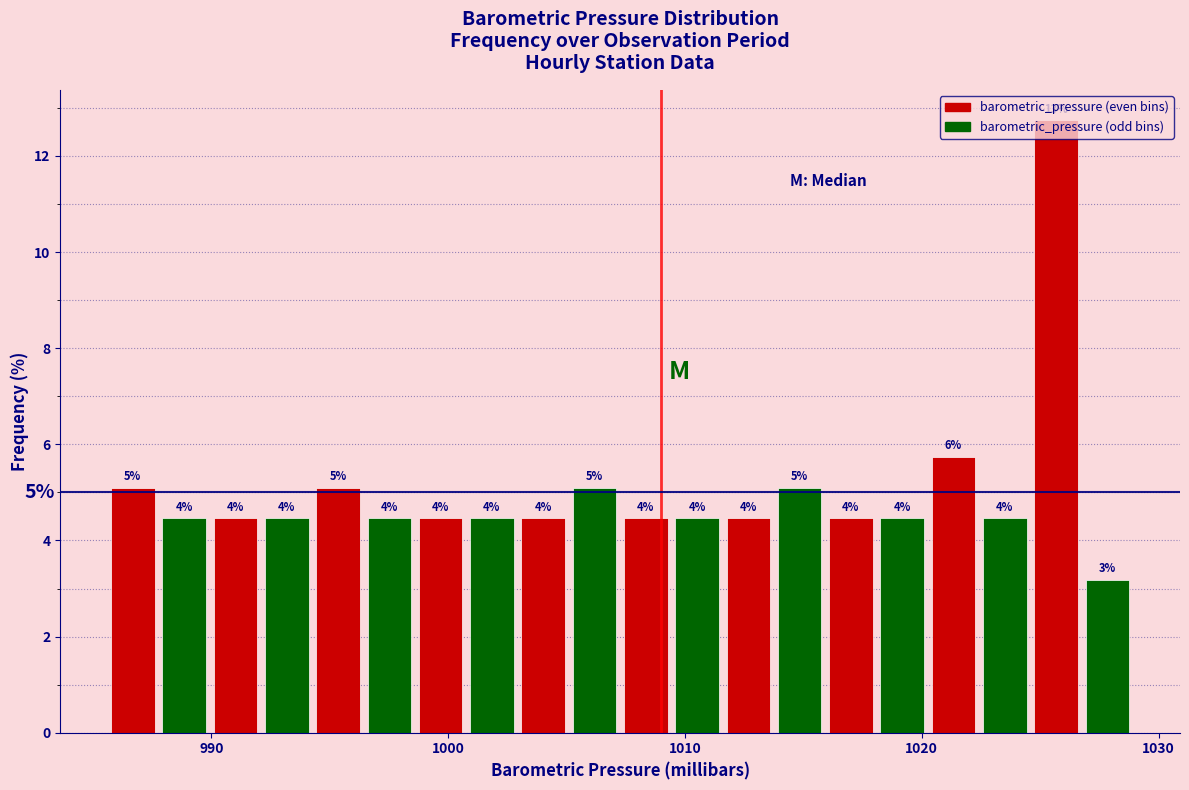

Read against the x-axis, roughly where is the centre of the tallest bar?

1026